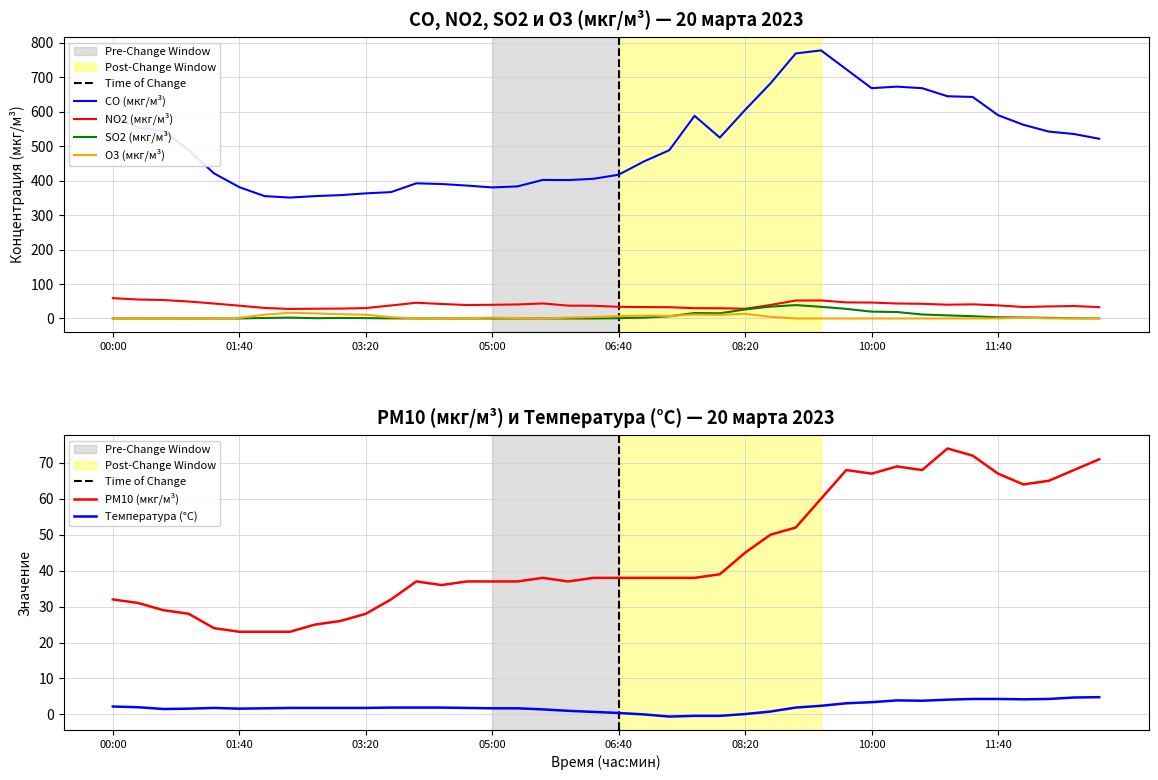

True or false: Температура (°C) and NO2 (мкг/м³) cross at least once.

False